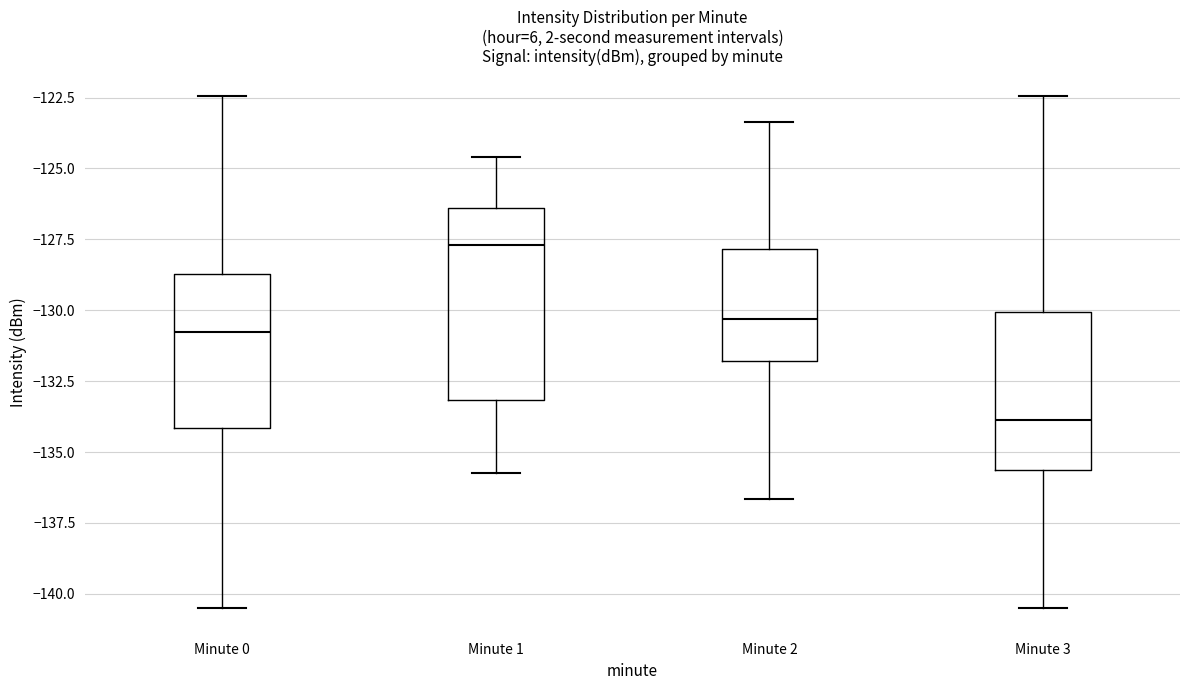

Reading left to right, transcribe this box plot: for each box, give where its median line is, the range the box spans, and where its two whiskers end, as read against the y-axis. The values are not printed on the chart, so give them approximately, as read against the axis.

Minute 0: median -131.0, box -134.0 to -128.5, whiskers -140.5 to -122.5
Minute 1: median -127.5, box -133.0 to -126.5, whiskers -135.5 to -124.5
Minute 2: median -130.5, box -132.0 to -128.0, whiskers -136.5 to -123.5
Minute 3: median -134.0, box -135.5 to -130.0, whiskers -140.5 to -122.5